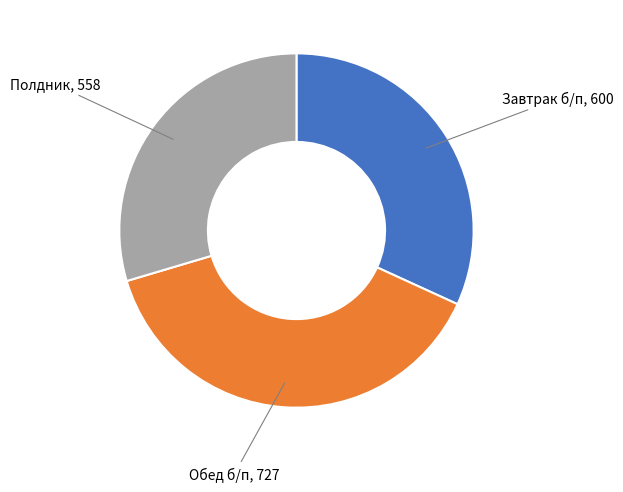

Does Обед б/п represent more than half of the total?

No